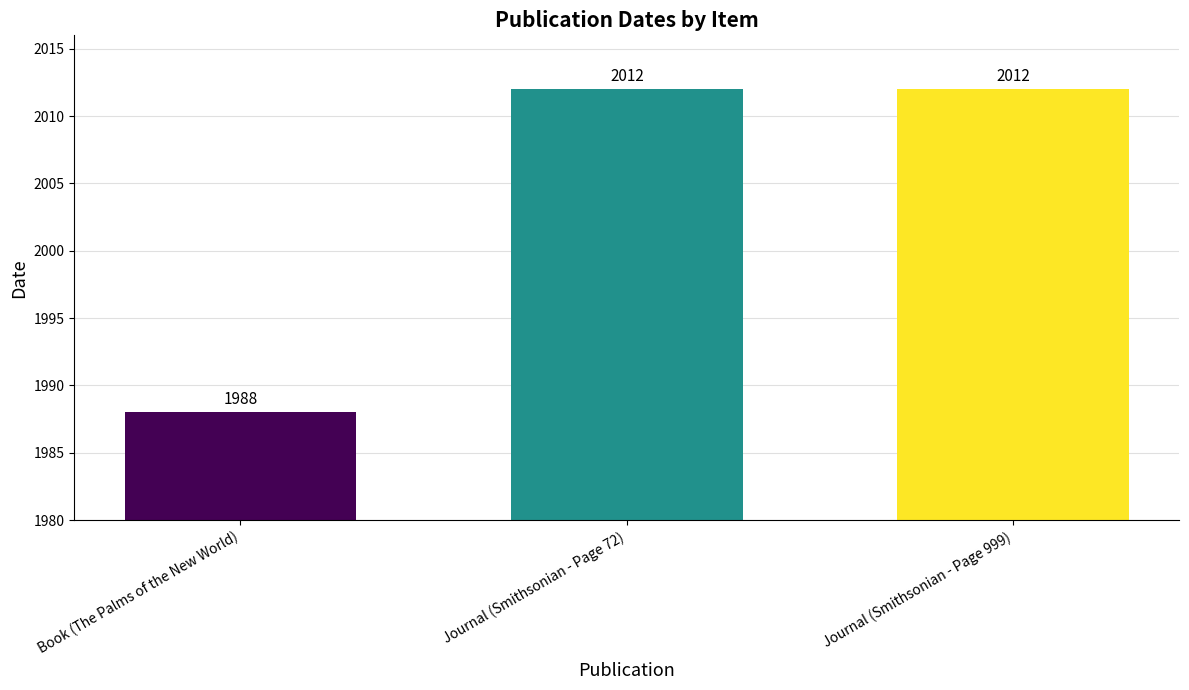

At which label is the value closest to 2000?

Book (The Palms of the New World)